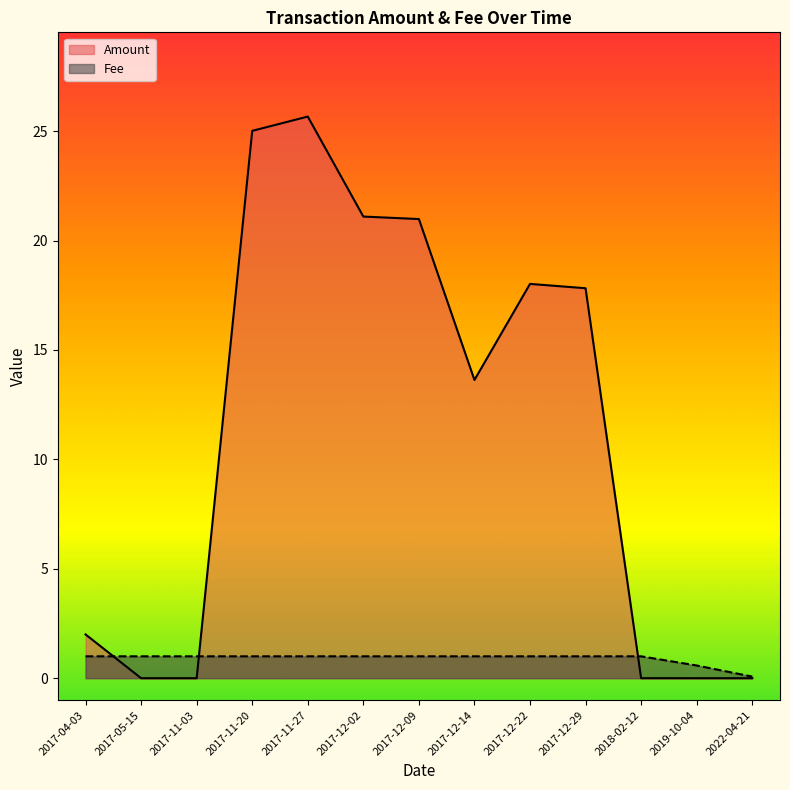

True or false: Amount has a value of 36.8 at 2017-11-20.

False